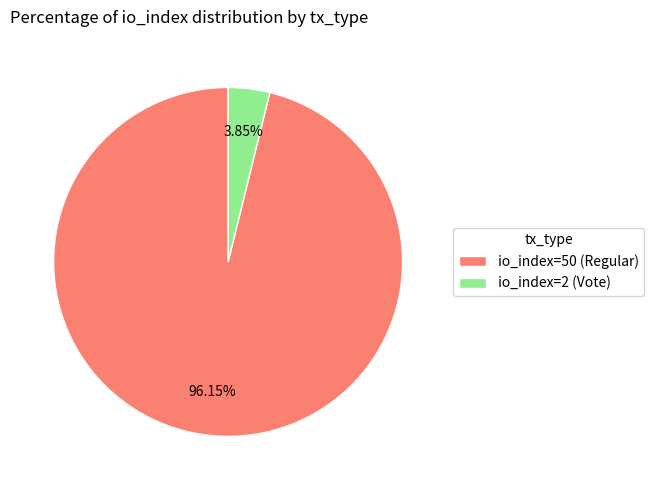

Which slice is the largest?

io_index=50 (Regular)